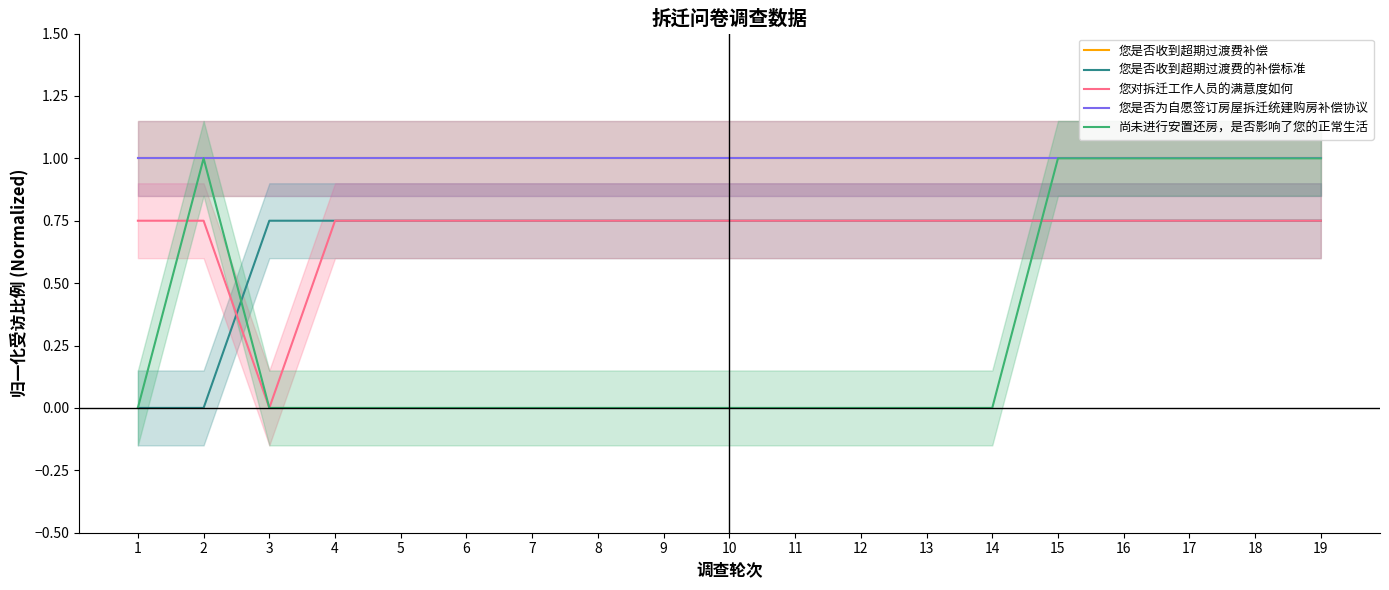

What is the average value of the 您是否收到超期过渡费补偿 series?

1.0